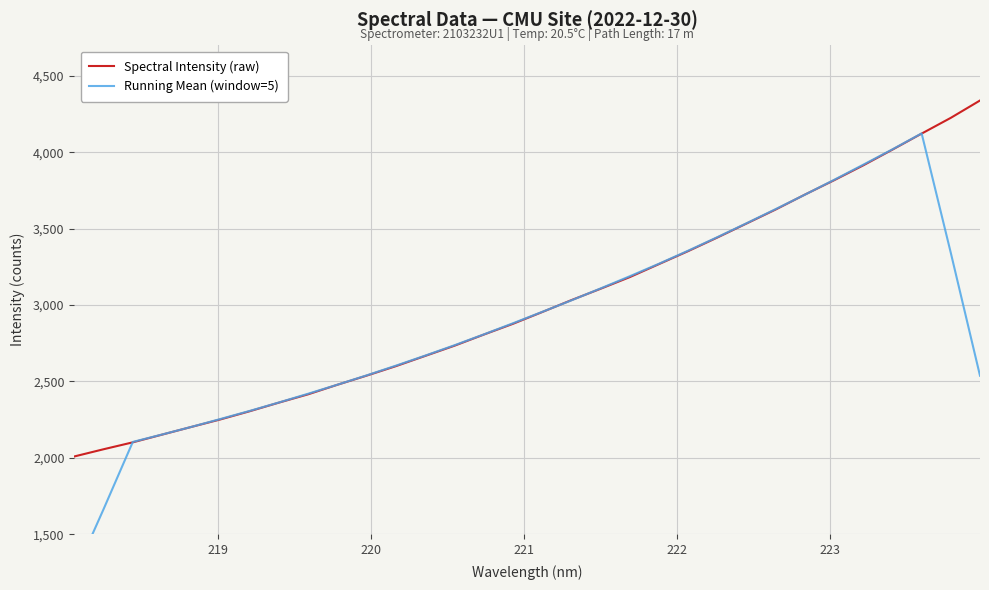

True or false: Running Mean (window=5) has more than 0 points higher than both neighbors.

True